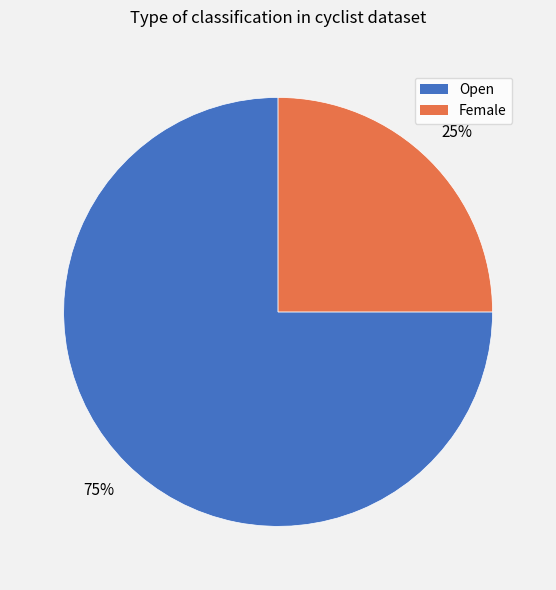

Which slice is the smallest?

Female